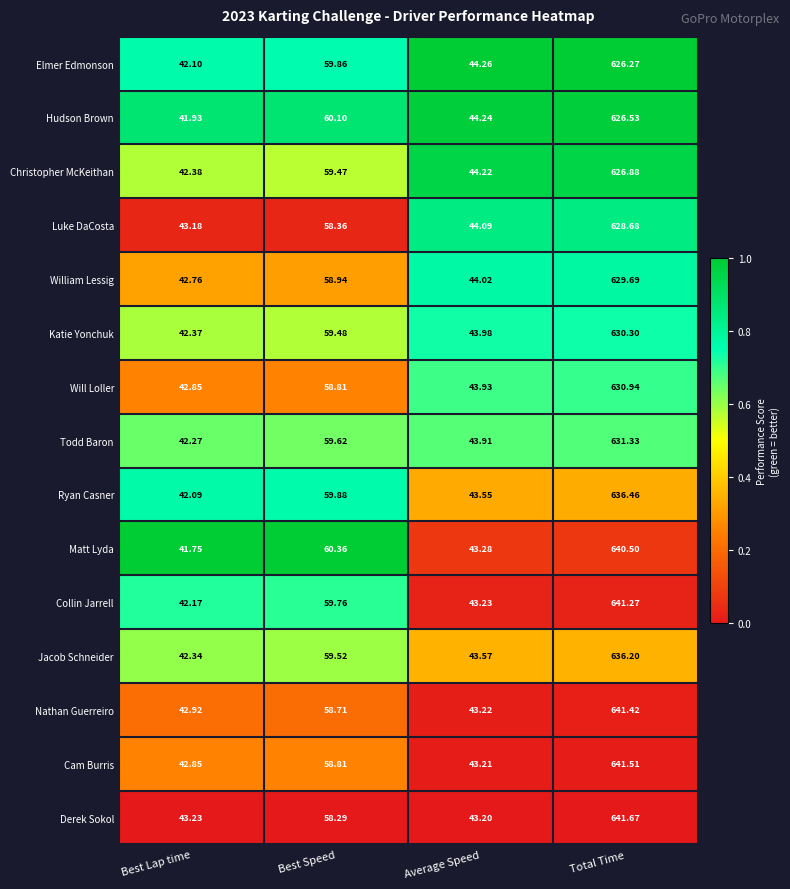

At which label does Todd Baron first exceed 59?

Best Speed